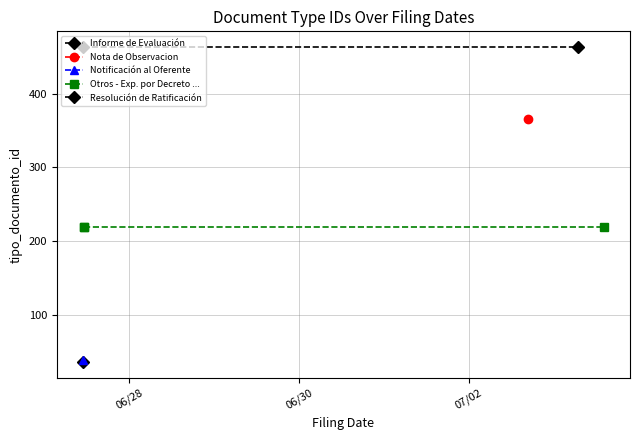

Reading left to right, extract all data points from this chart.

36	366	39	219	219	219	463	463